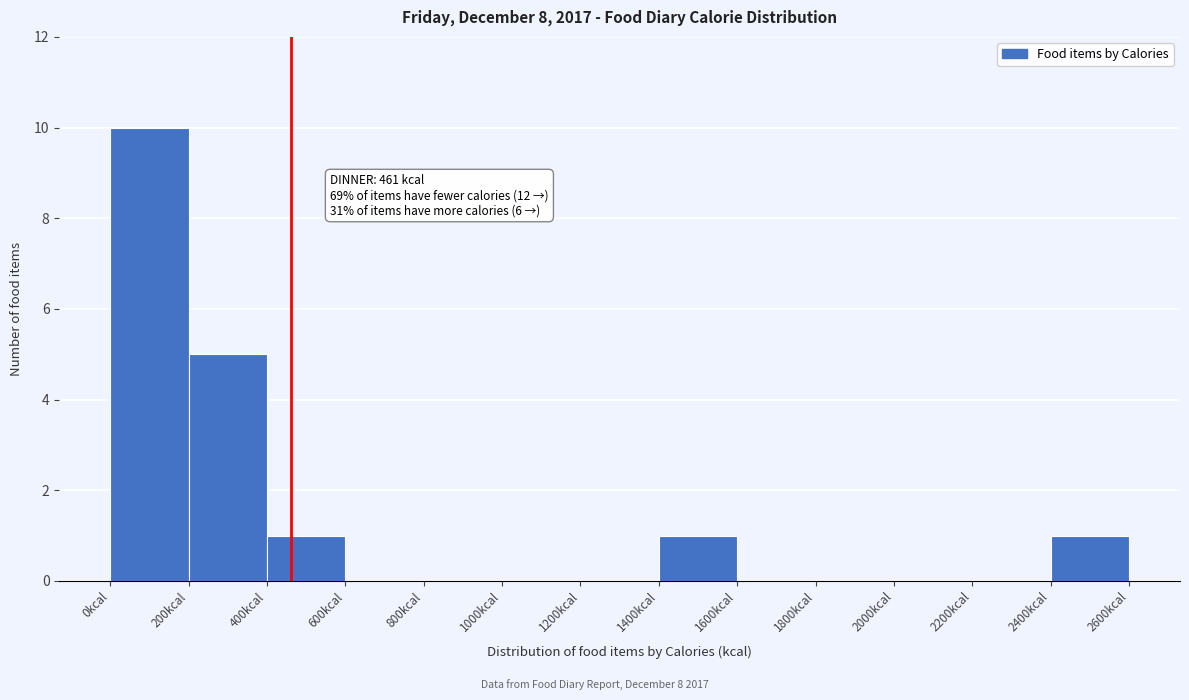

Over which range of the x-axis is the bar tallest?

0 to 200